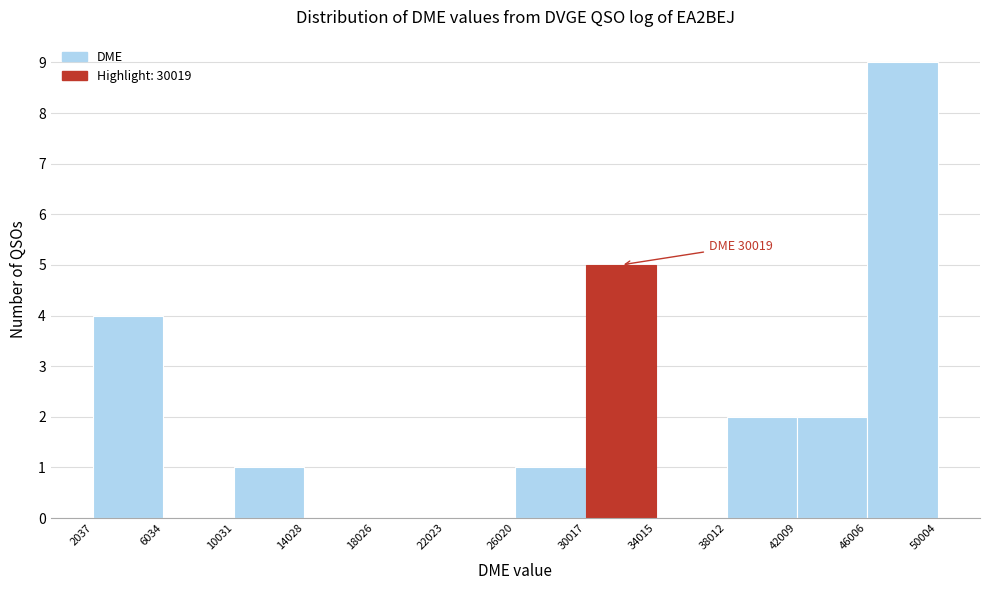

Over which range of the x-axis is the bar tallest?

46006 to 50004